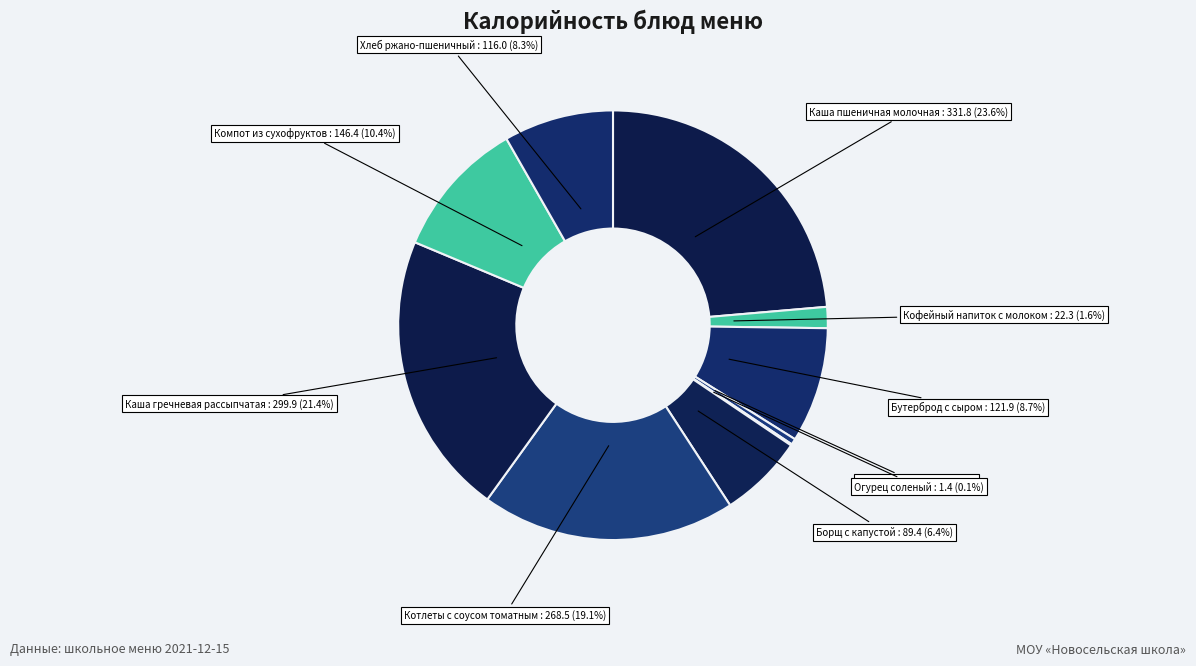

Is there any slice that represents more than half of the pie?

No